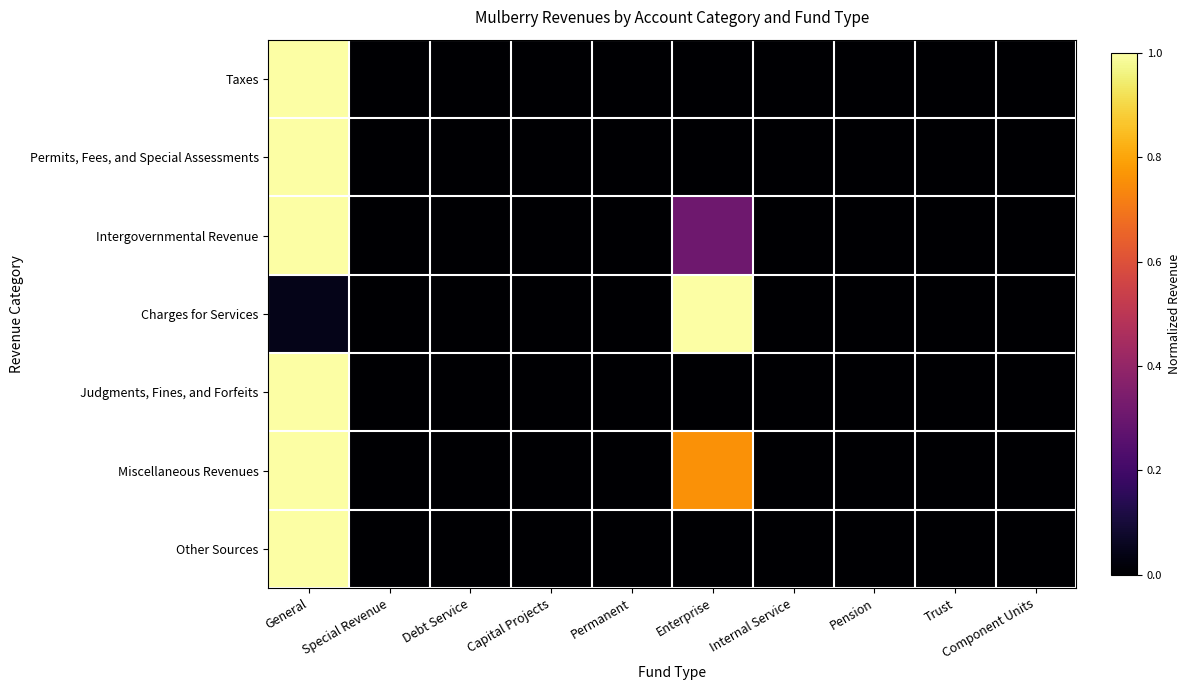

Count the number of data series in this chart.

7